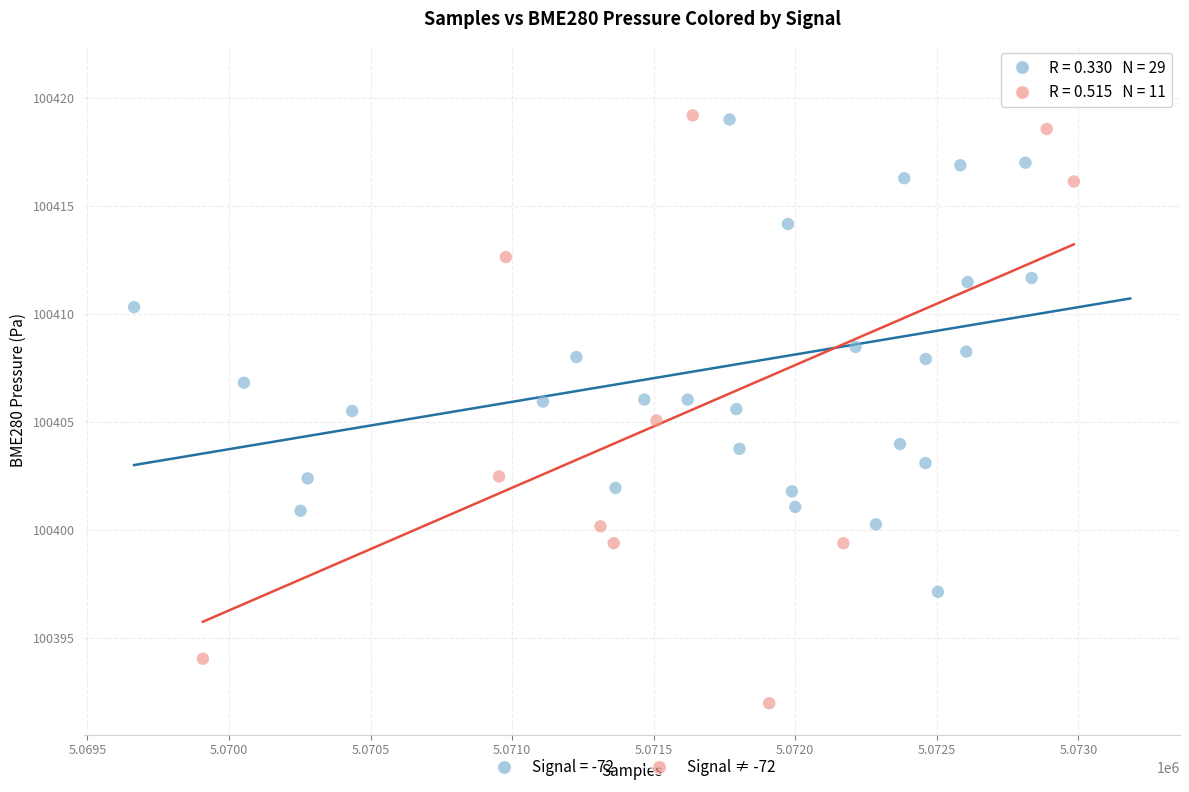

Which series contains the lowest Y value?

Signal ≠ -72